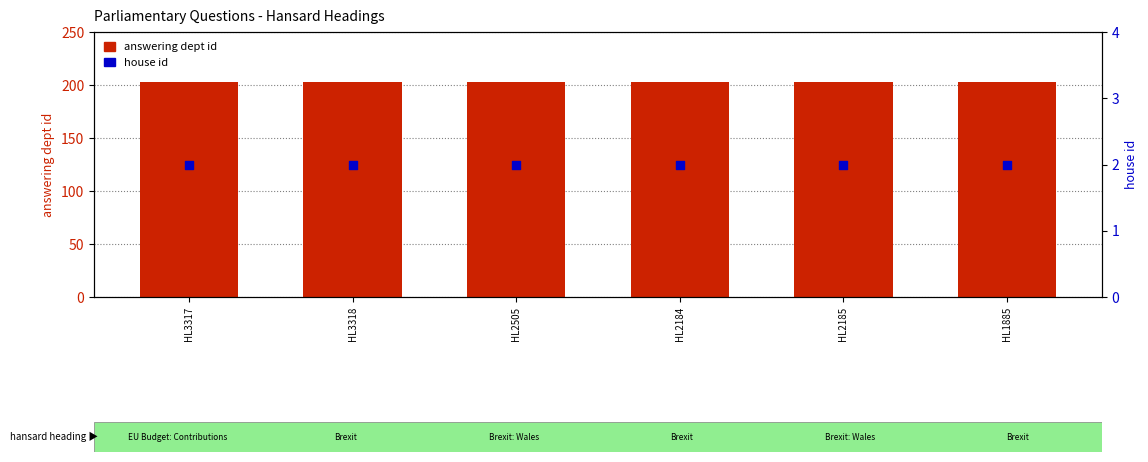

What are all the series names shown in the legend?

answering dept id, house id